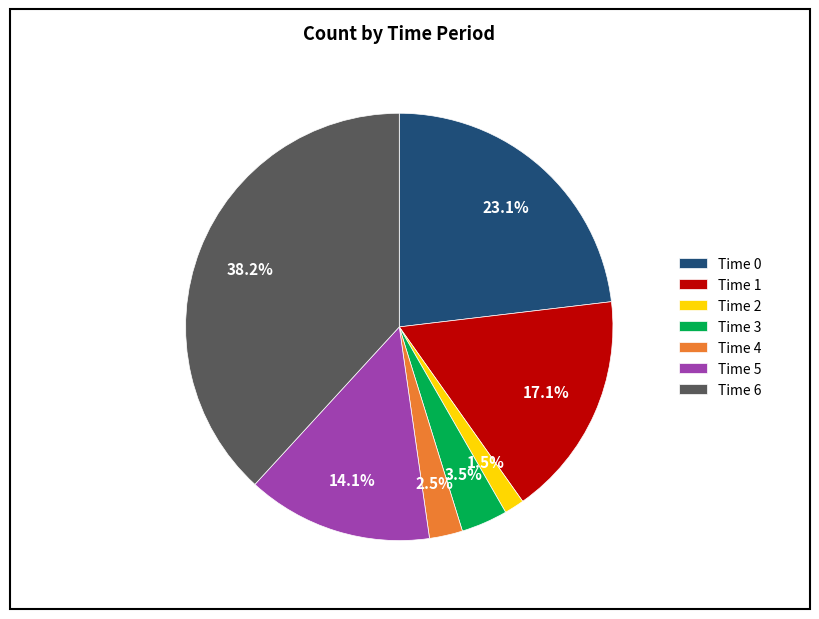

How much of the chart is everything except Time 5?

85.9%